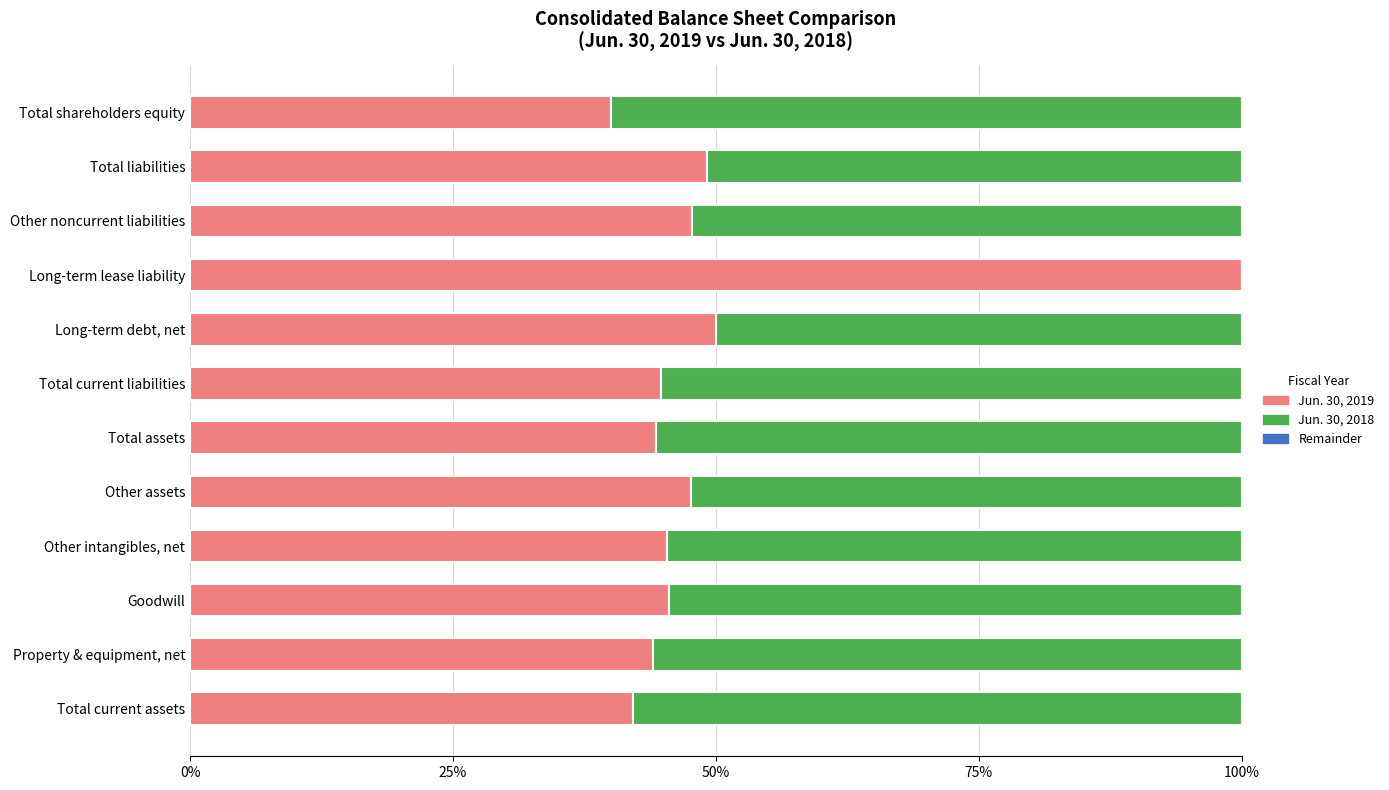

Which category has the highest value in the Jun. 30, 2019 series?

Long-term lease liability